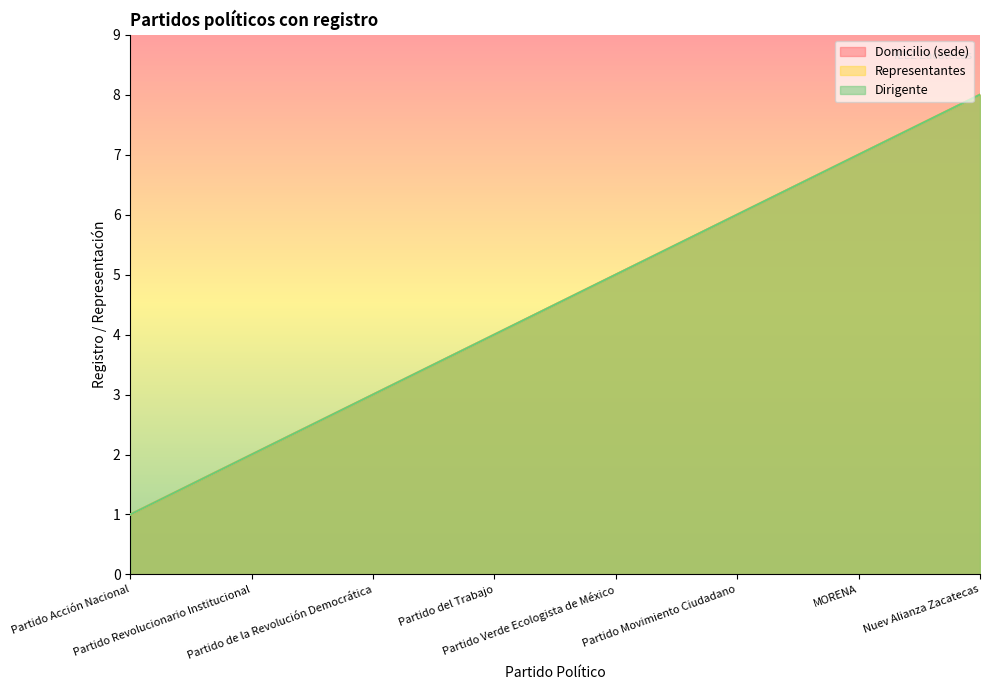

True or false: Domicilio (sede) has more than 2 points higher than both neighbors.

False